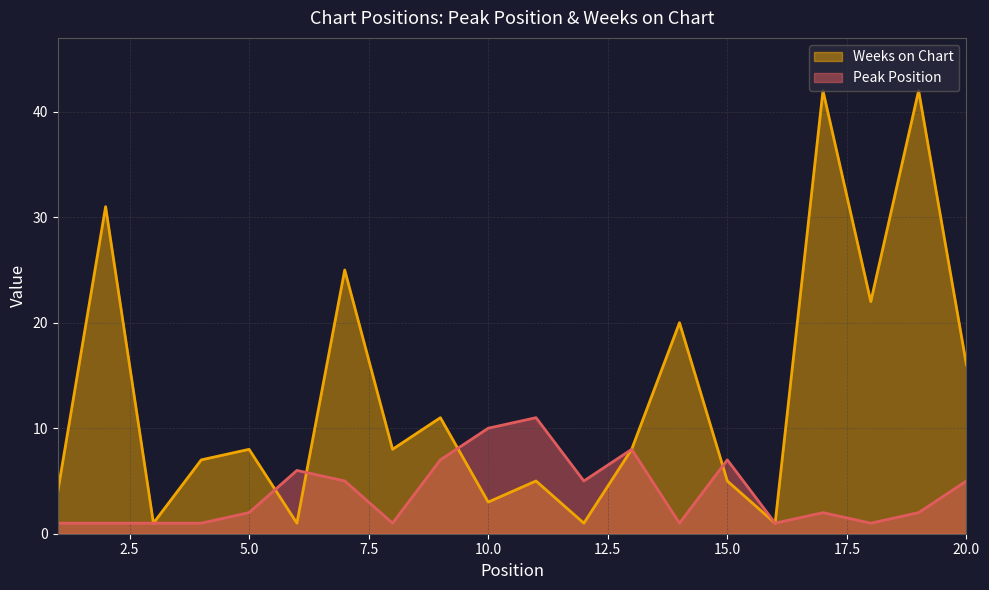

How many Peak Position values are between 1 and 7?

17